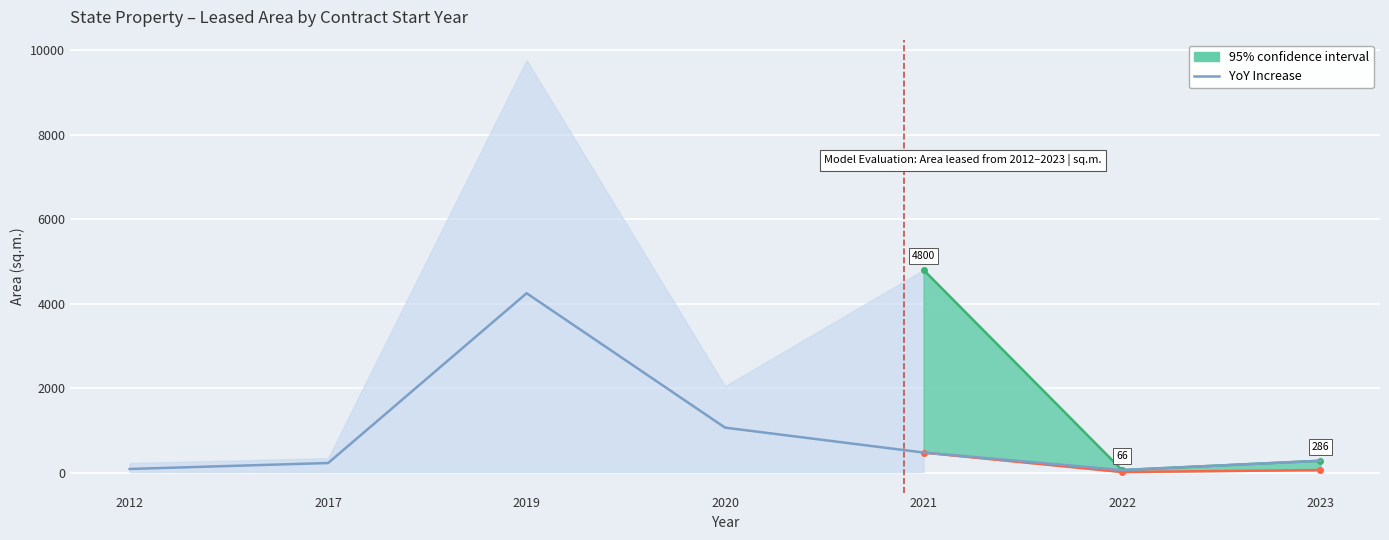

Where is the first local minimum?

2022